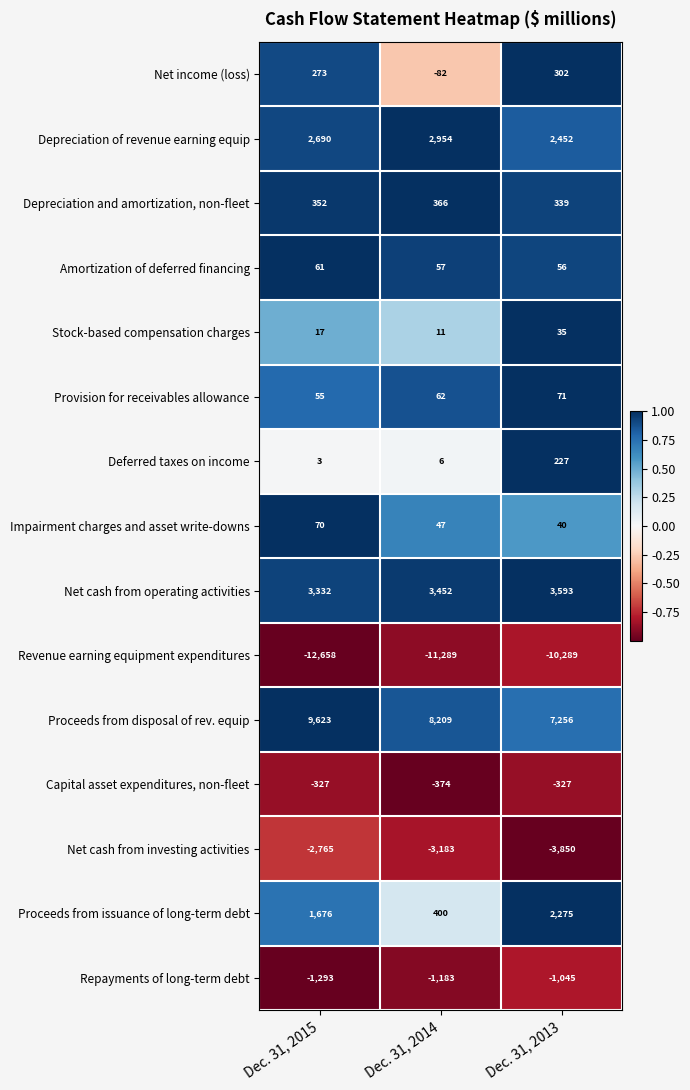

Which series changed the most between Dec. 31, 2014 and Dec. 31, 2013?

Proceeds from issuance of long-term debt